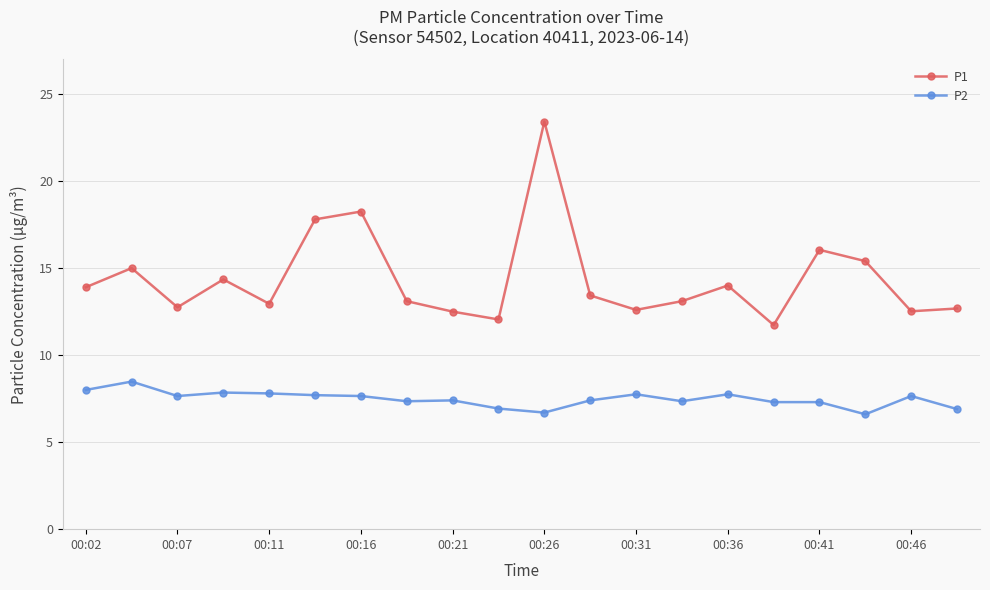

What is the greatest value displayed?

23.4